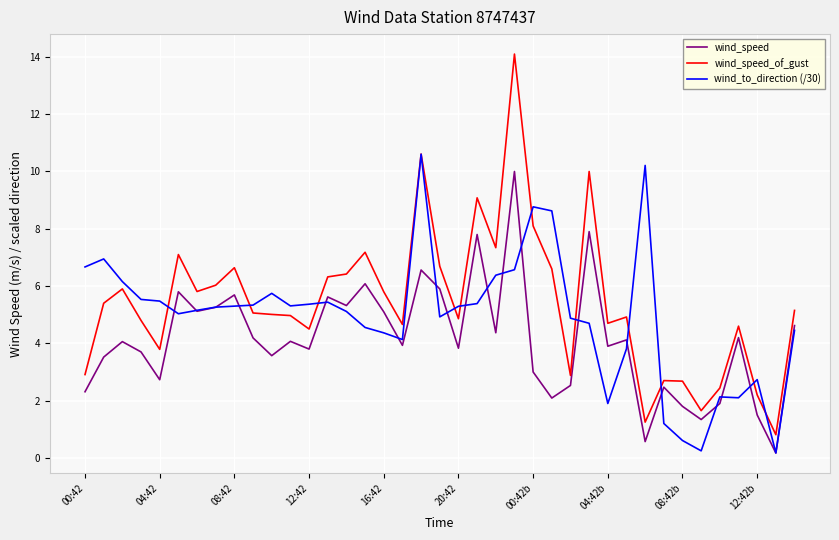

True or false: wind_speed and wind_to_direction (/30) cross at least once.

True